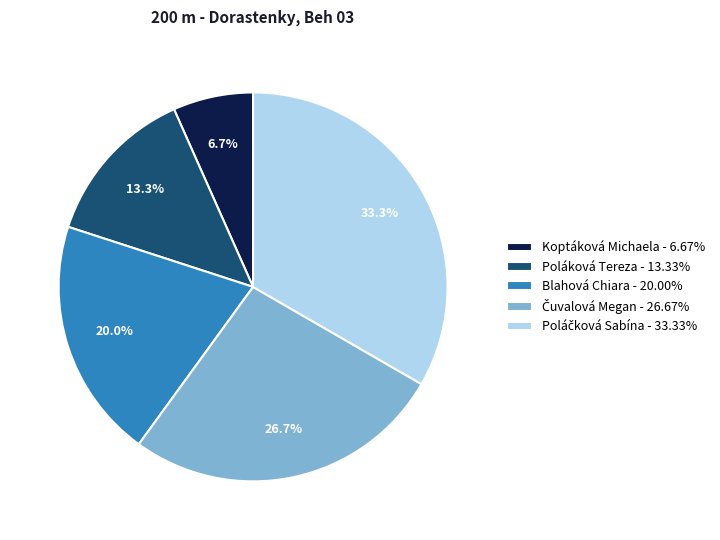

Is there any slice that represents more than half of the pie?

No